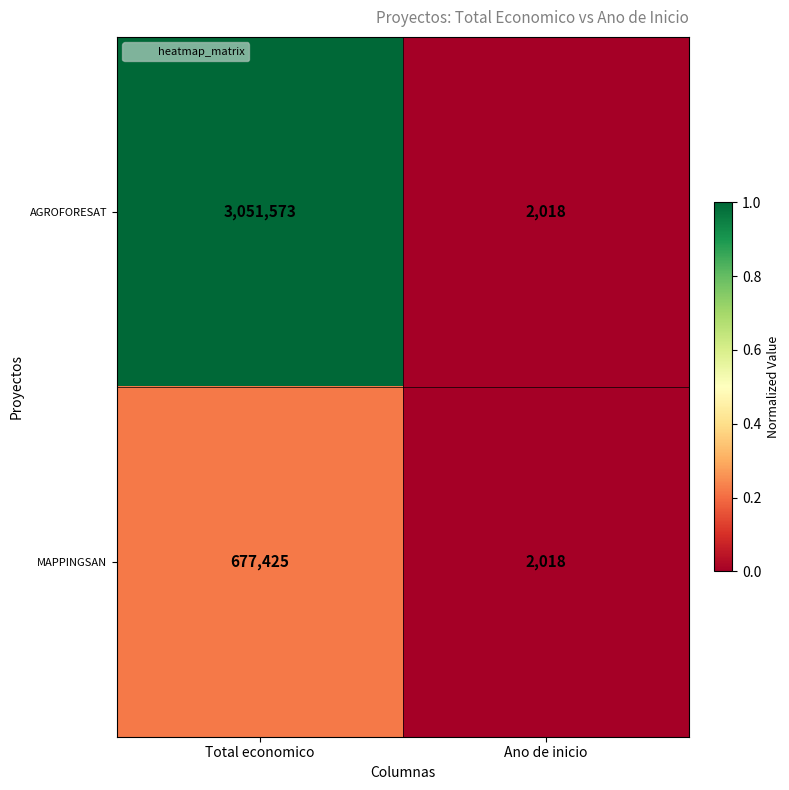

At Total economico, list the series in order from largest to smallest.

AGROFORESAT, MAPPINGSAN